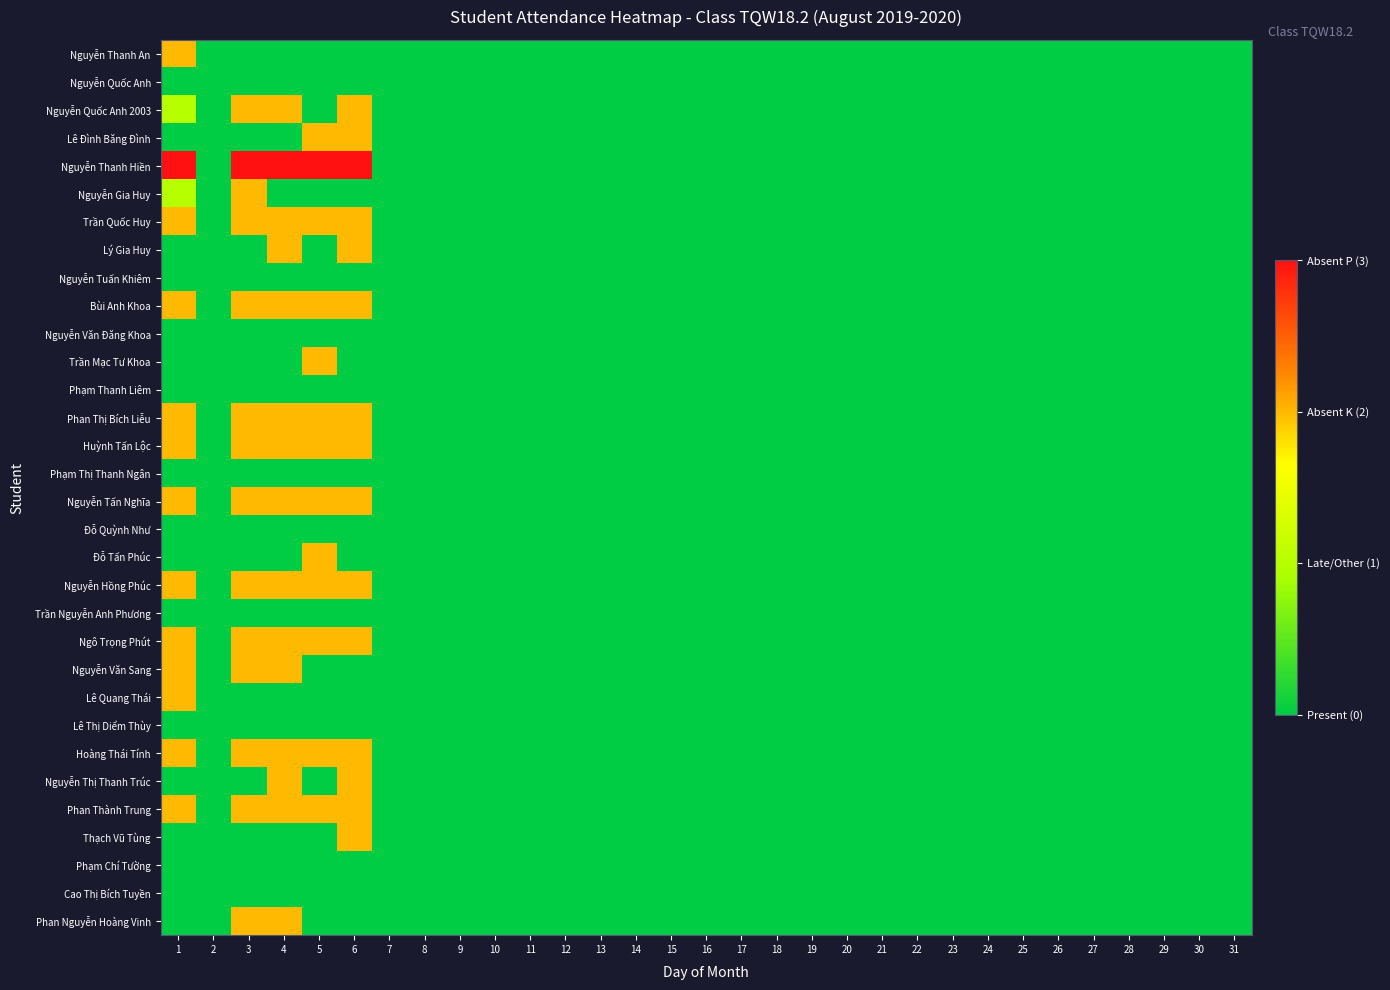

Between 26 and 25, which is larger?

26